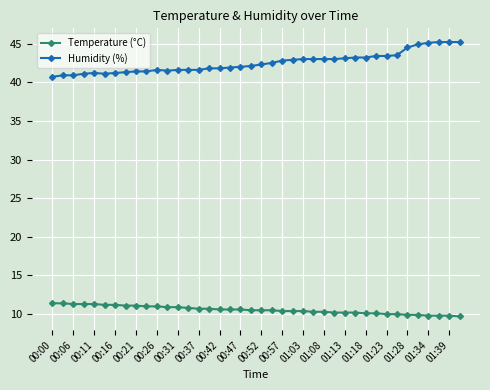

At how many categories does at least one series exceed 15?

40